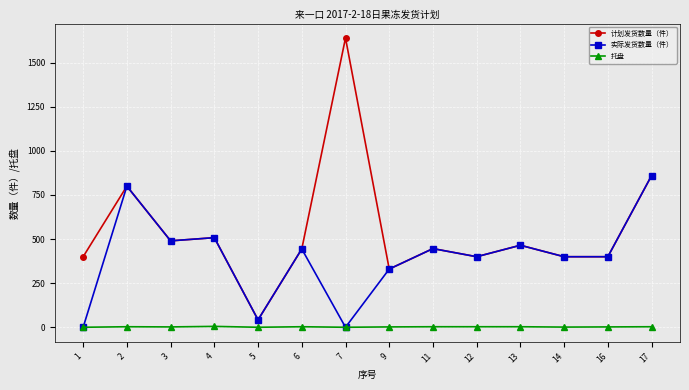

What is the difference between the maximum and minimum values in the 实际发货数量（件） series?

860